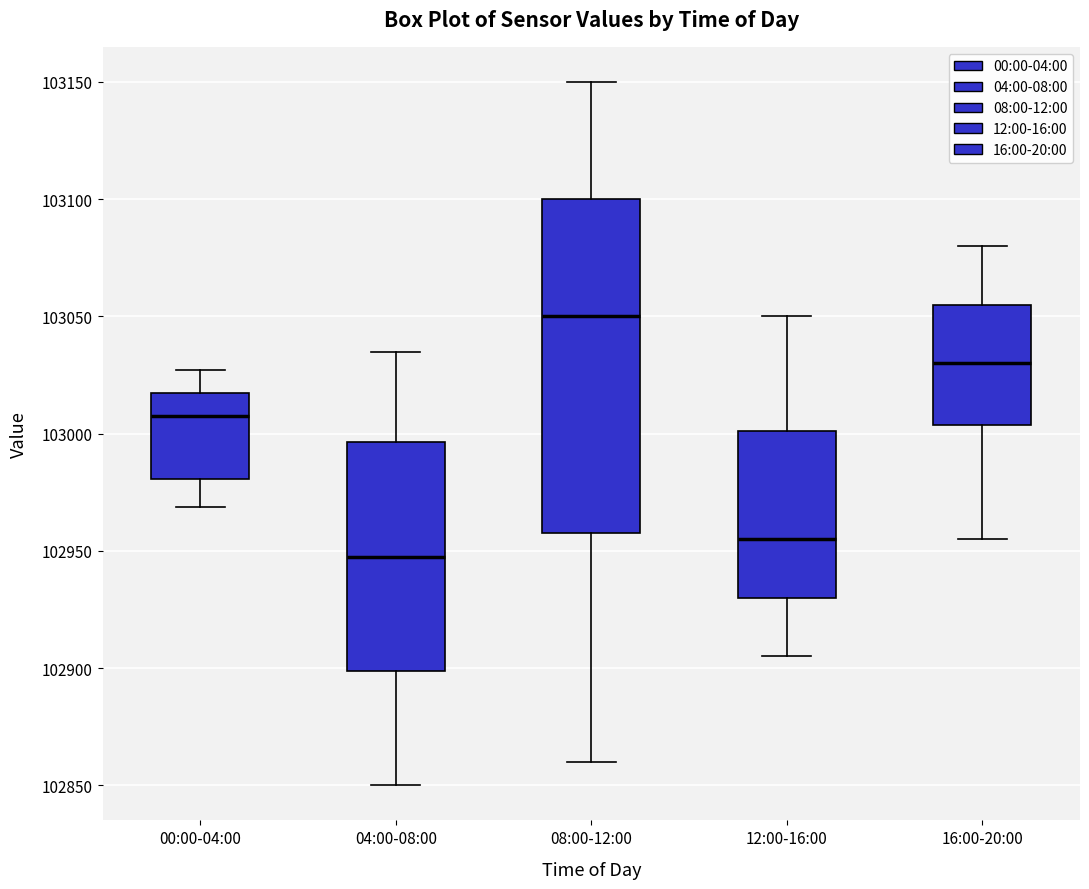

Comparing the boxes themselves (not the whiskers), which one is the tallest?

08:00-12:00